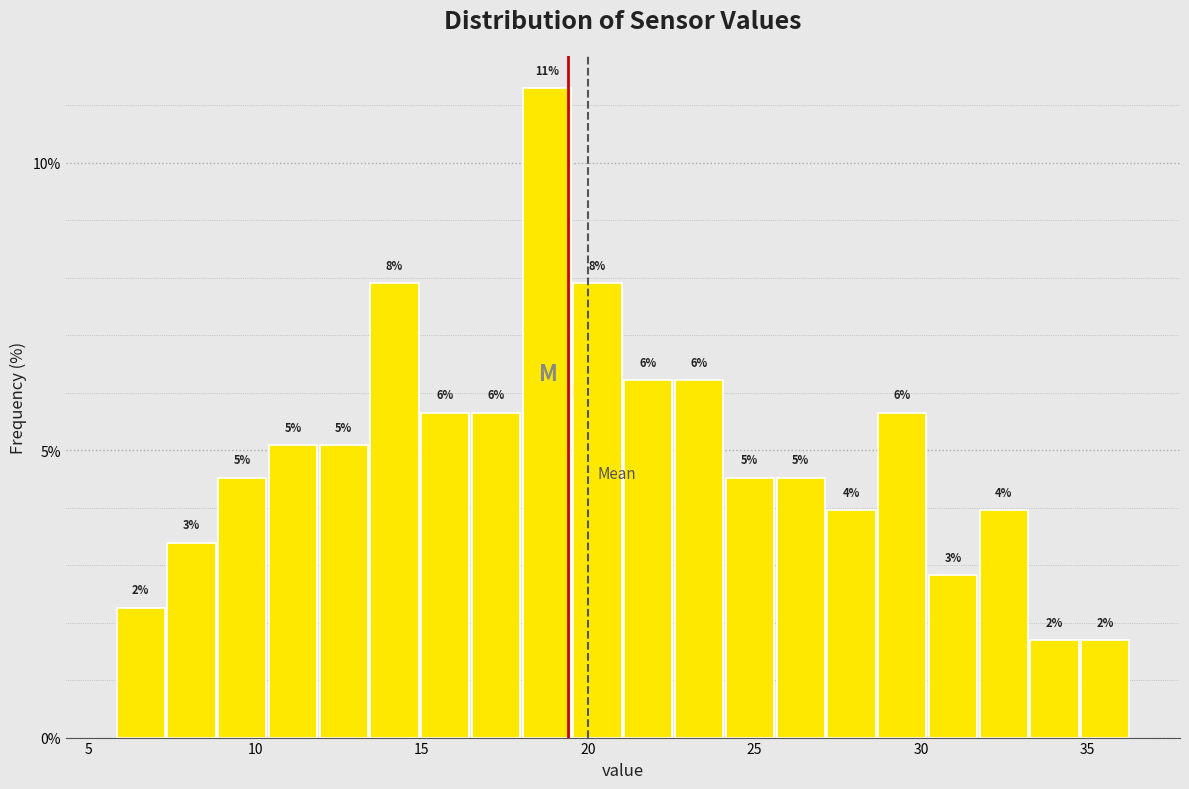

Around what value on the x-axis is the tallest bar? Give the approximate position of its centre, as read against the axis.

19.0